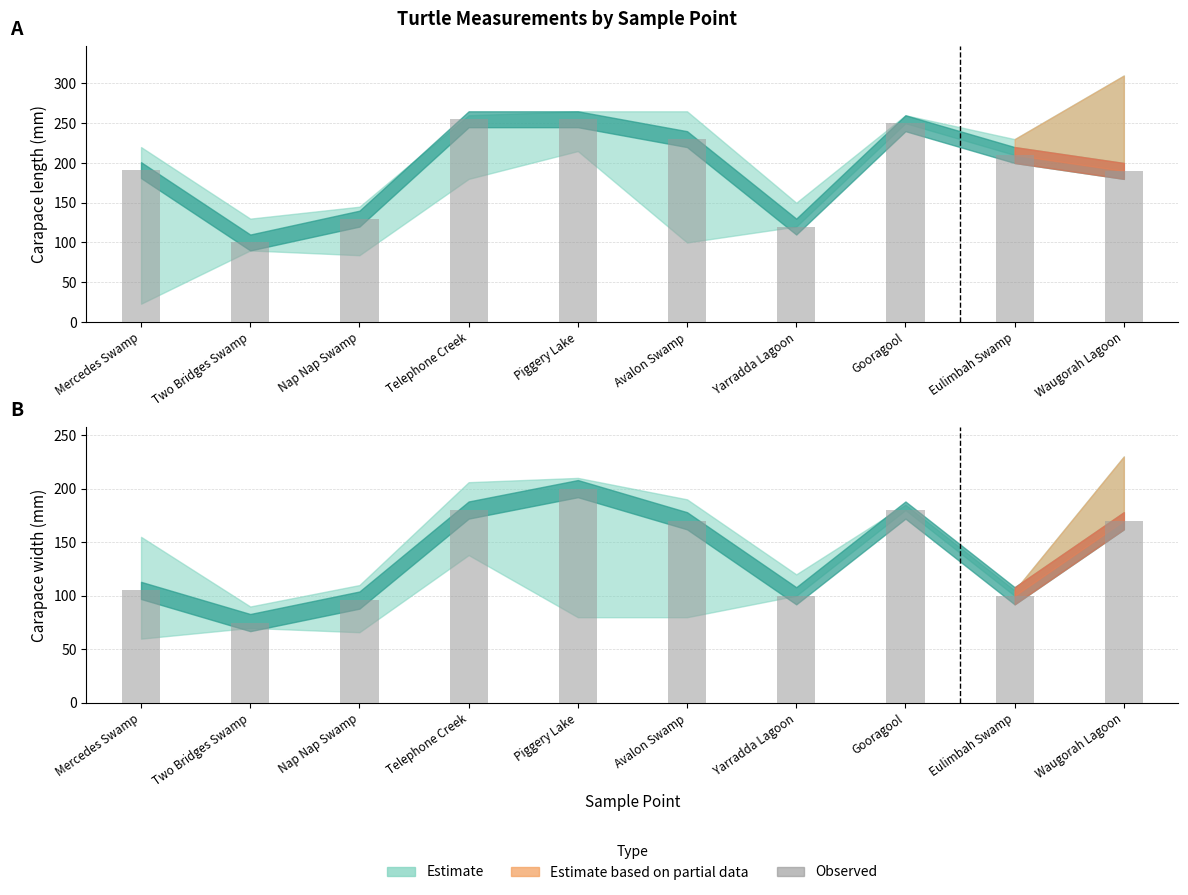

Where does the Width (observed) series first go above 170?

Telephone Creek